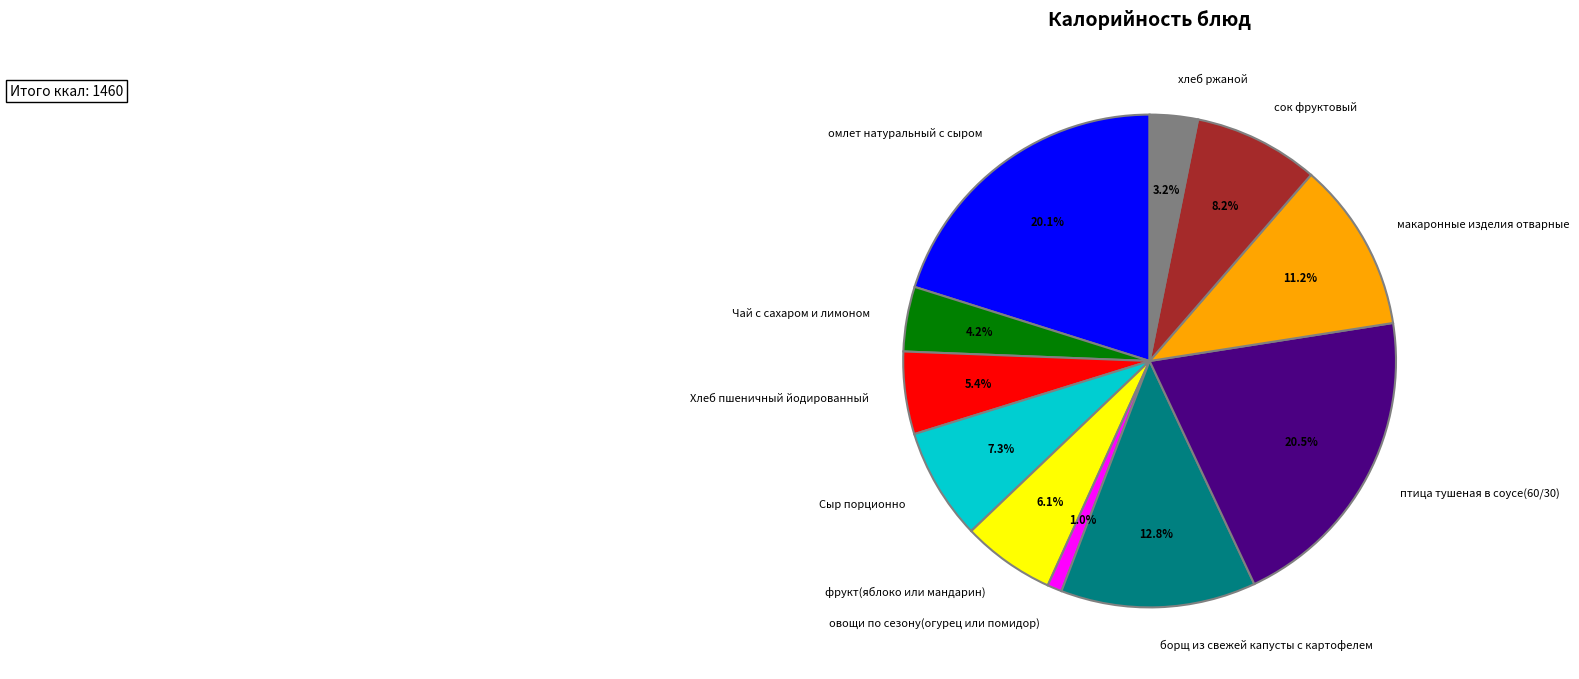

Is Сыр порционно the majority of the pie?

No